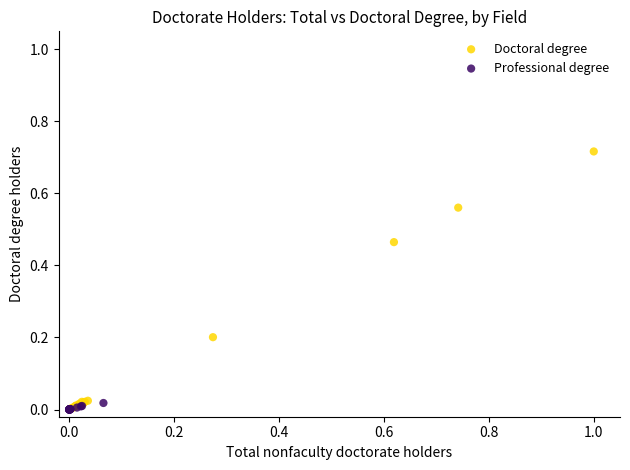

Which series has the widest spread of Y values?

Doctoral degree